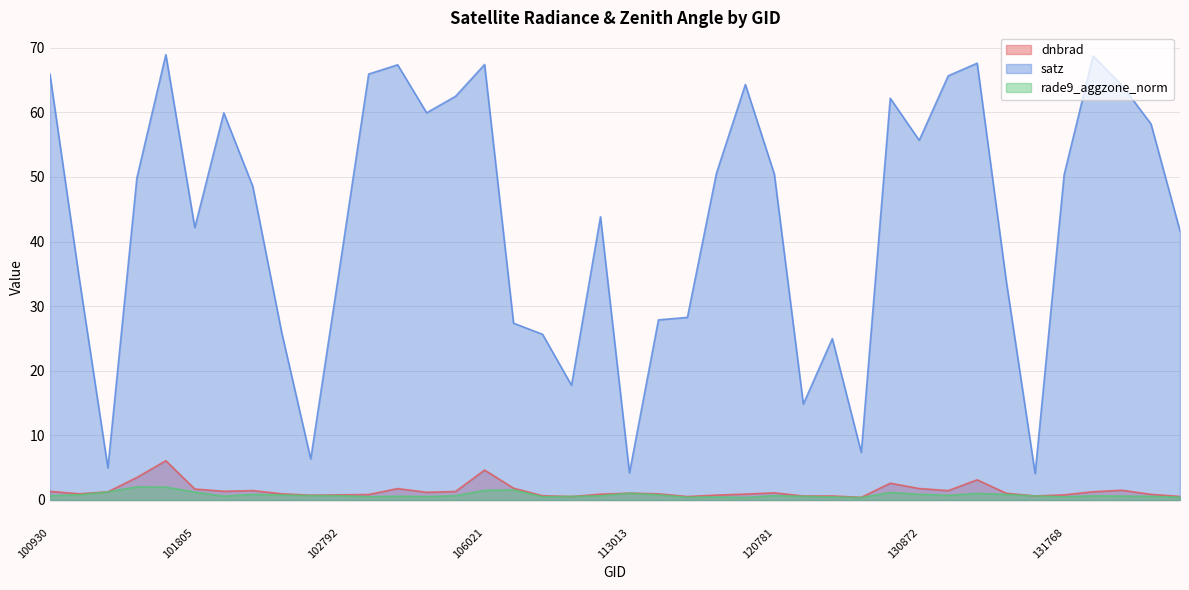

What is the sum of the rade9_aggzone_norm values at 103032 and 102920?

1.1